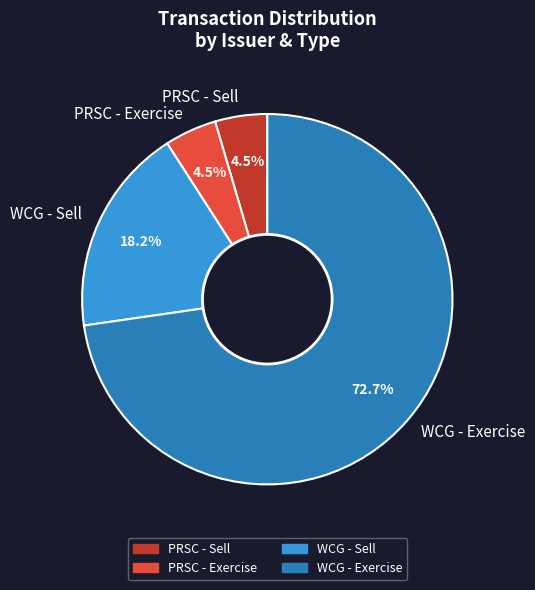

Is there a majority slice in this chart?

Yes